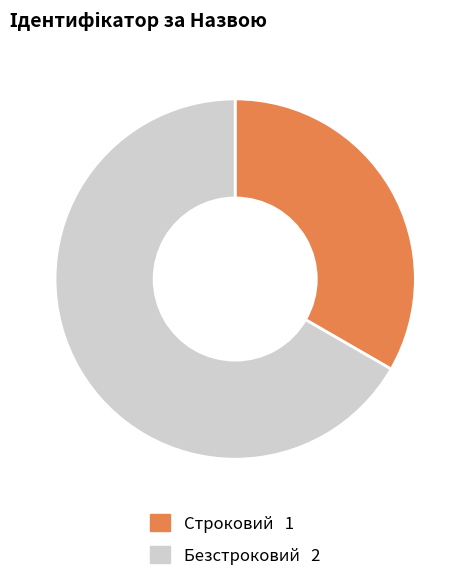

Rank the categories by value from highest to lowest.

Безстроковий, Строковий